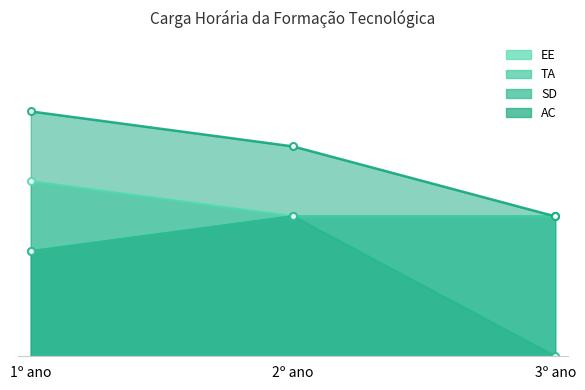

Rank the series by their average value, from lowest to highest.

SD, TA, EE, AC